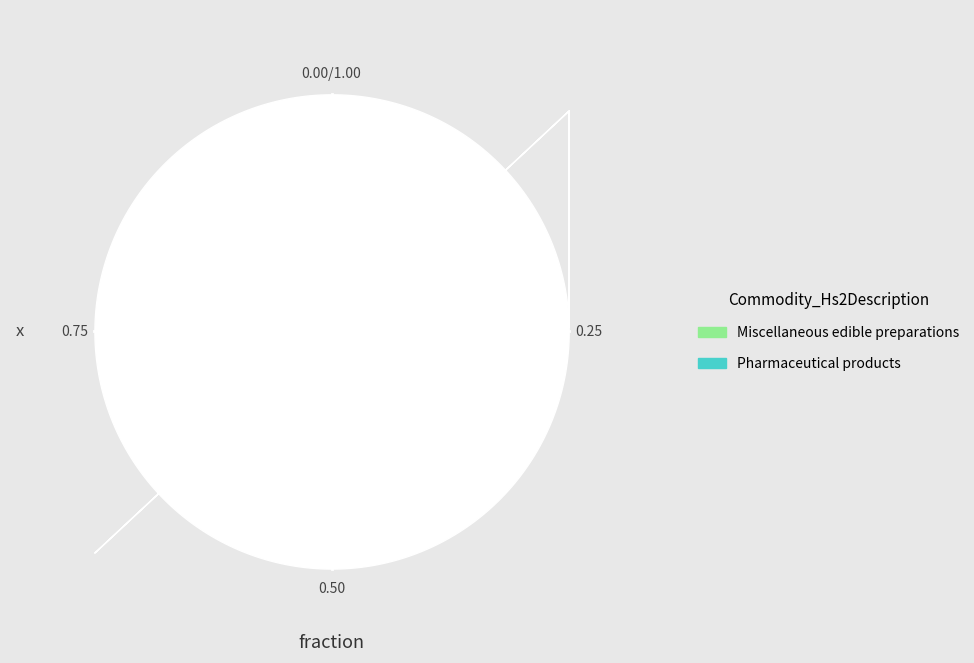

Rank the categories by value from highest to lowest.

Pharmaceutical products, Miscellaneous edible preparations